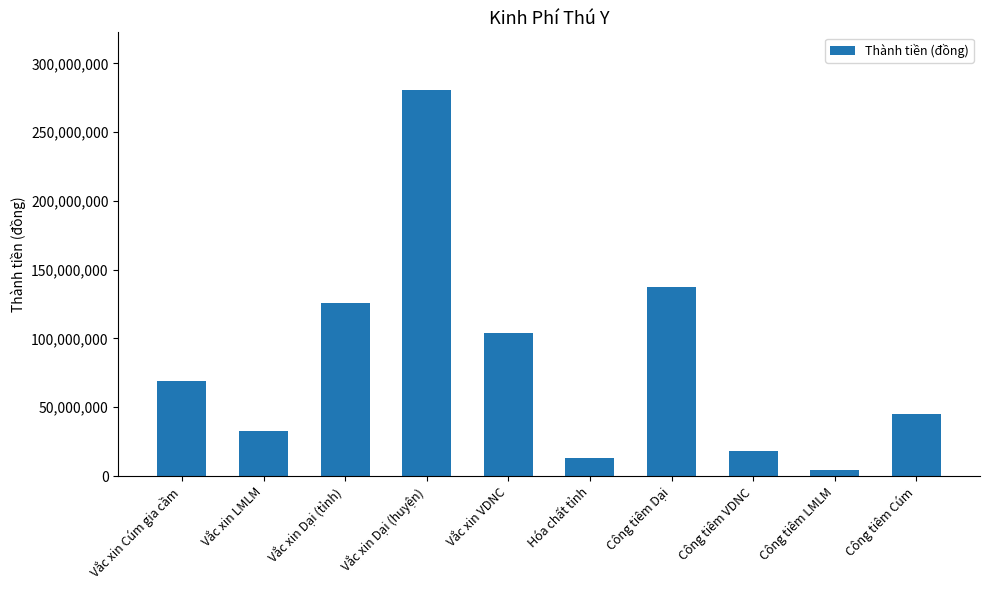

What is the average value?

83073000